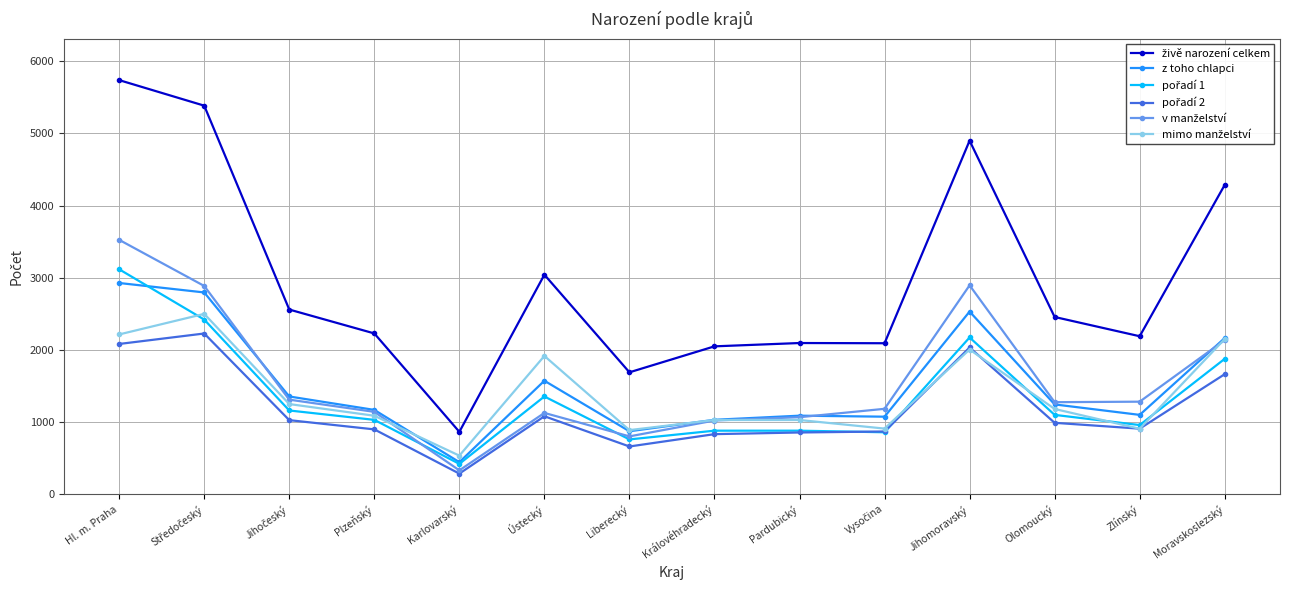

At which category does z toho chlapci reach its first local peak?

Ústecký